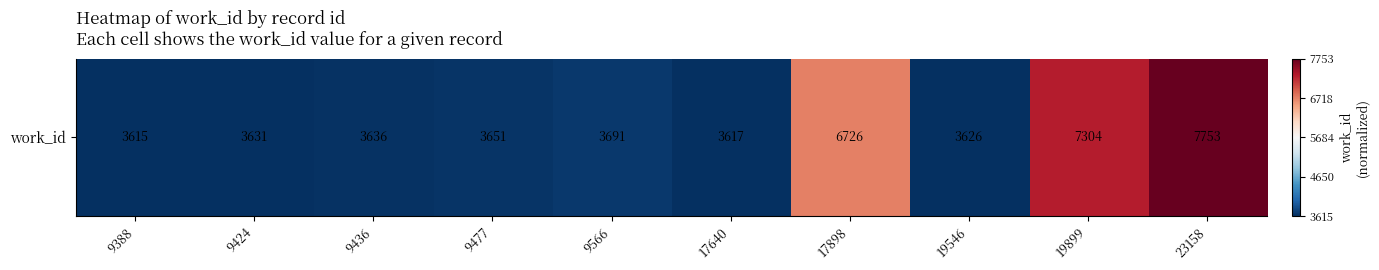

The chart shows a value of 0.5 at 17898. True or false?

True